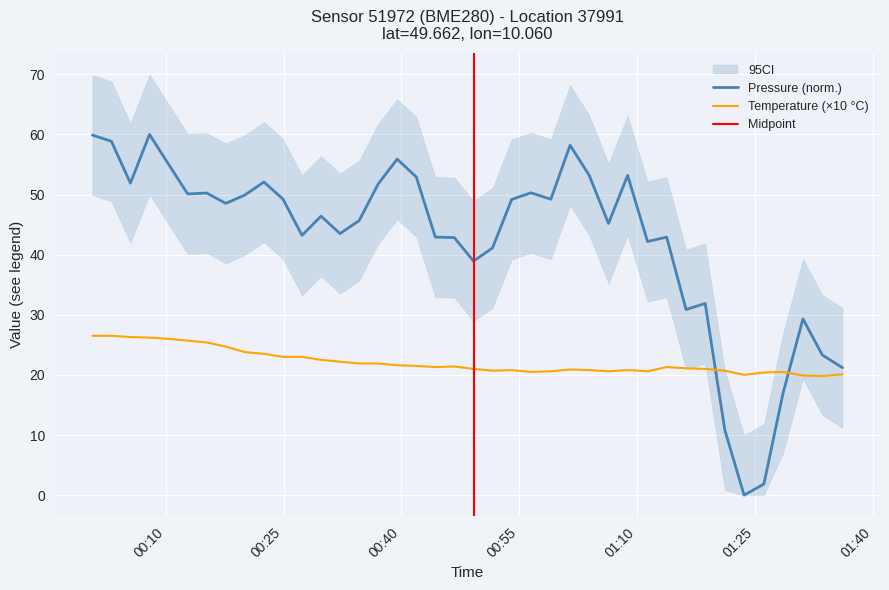

What is the lowest value of the Temperature (×10 °C) series?

19.8